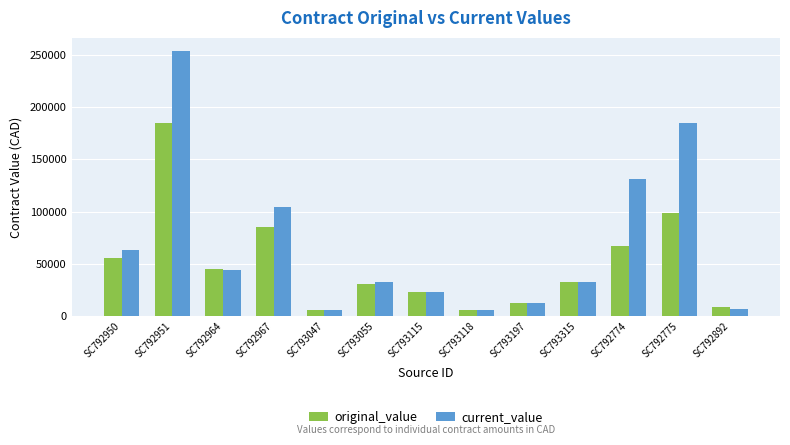

What is the sum of all current_value values?

899705.9